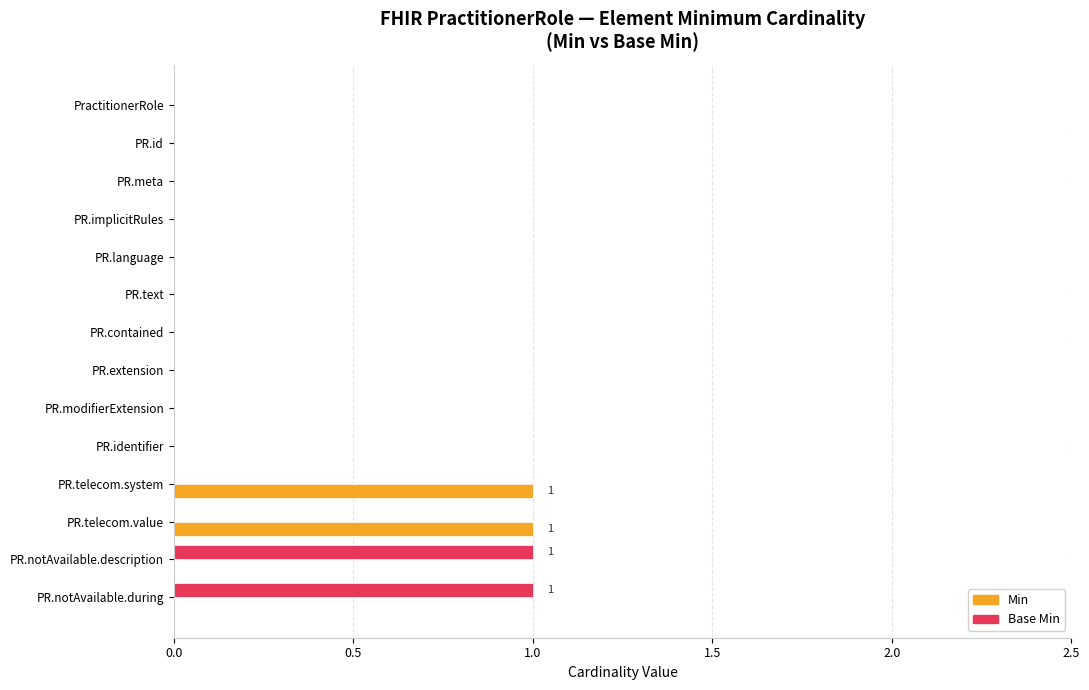

The value of Base Min at PR.notAvailable.during is 2. True or false?

False